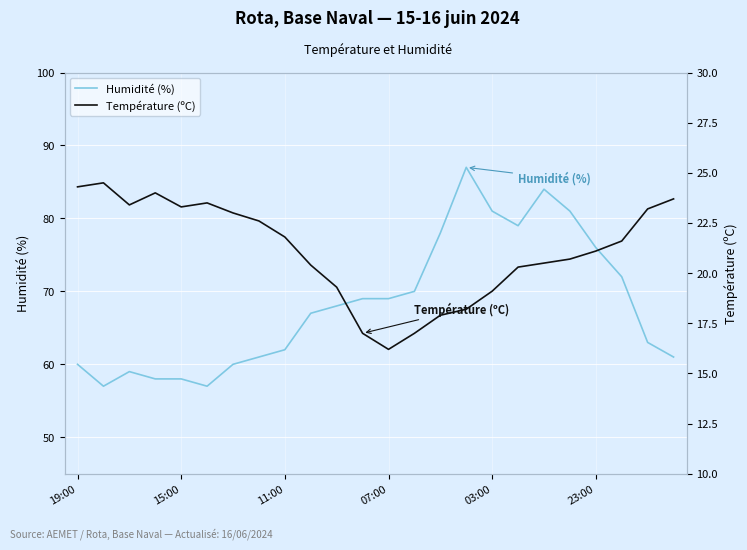

What is the label of the 11th point from the right?

13